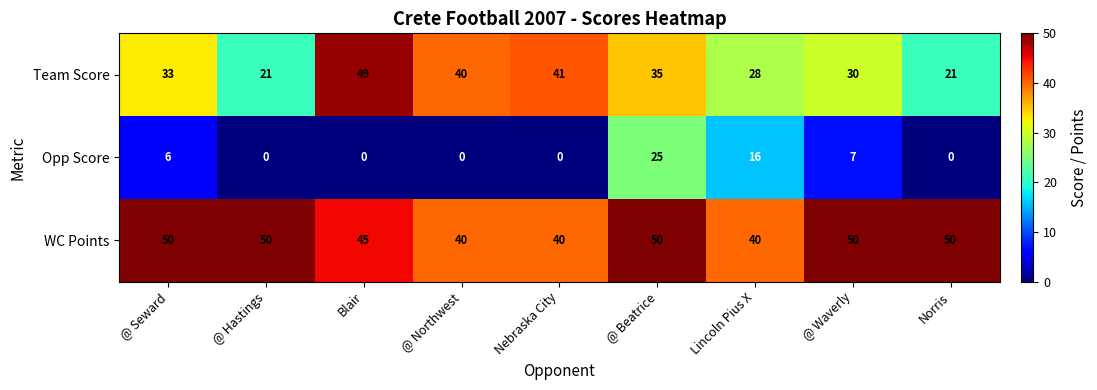

At which category is the sum across all series the highest?

@ Beatrice